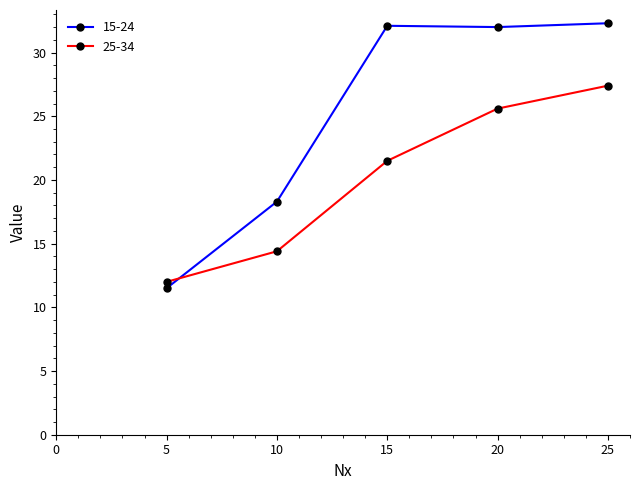

Where is 25-34 nearest to the value 19?

15